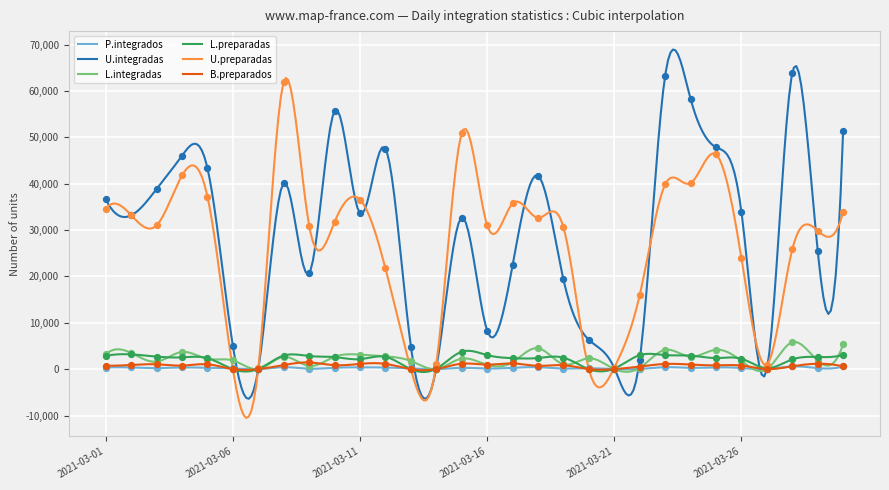

Which series has the largest total across all categories?

U.integradas